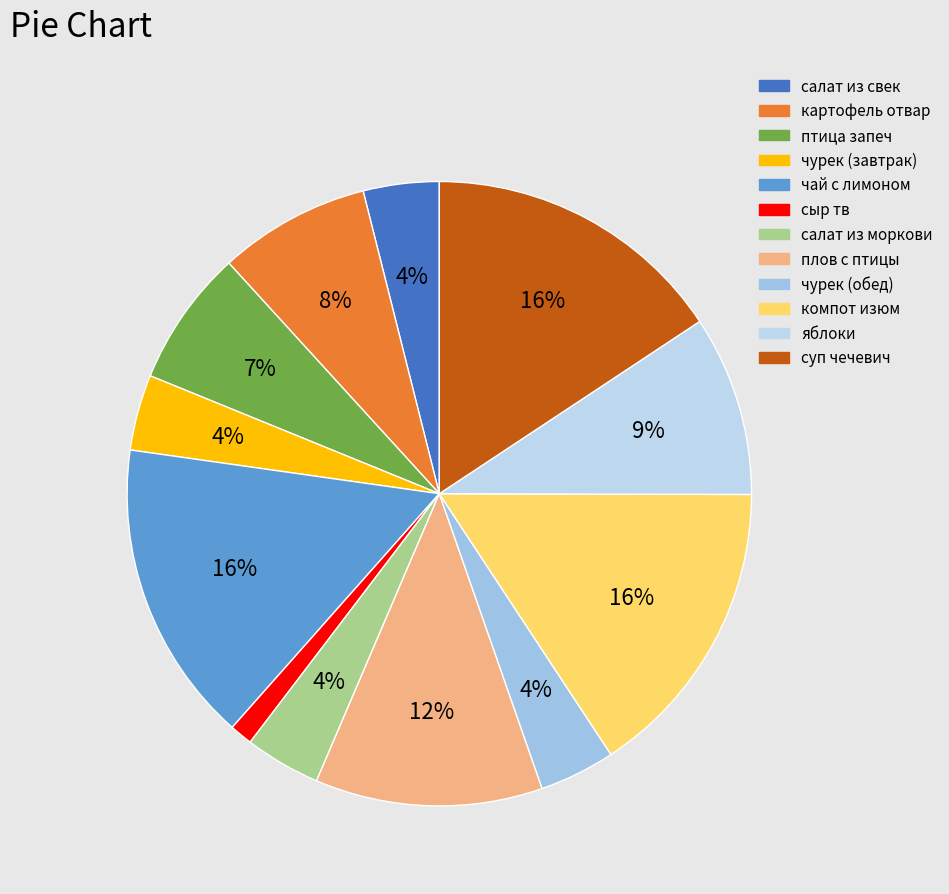

To the nearest percent, what percentage of the pie is картофель отвар?

8%